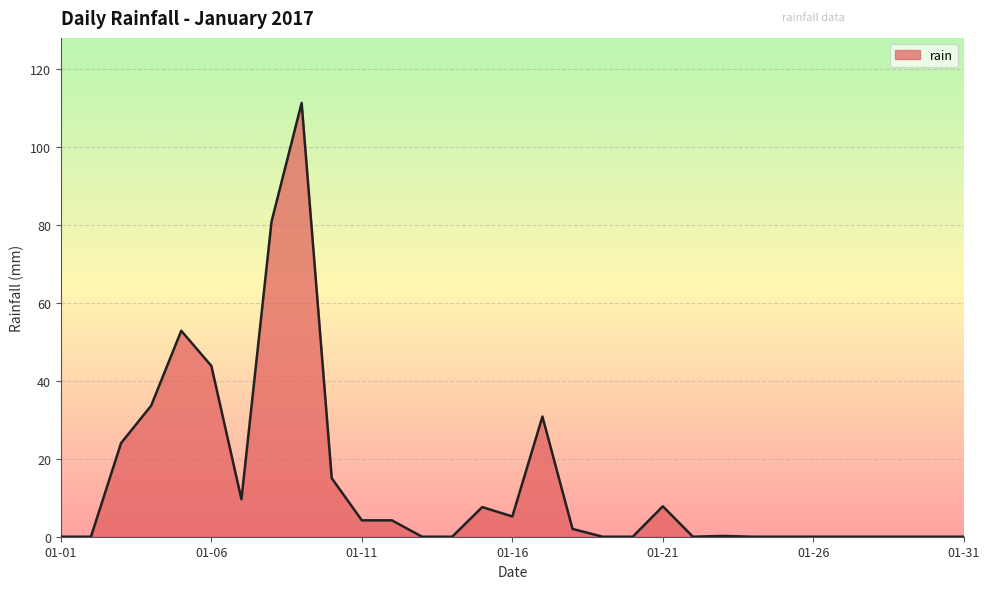

What is the greatest value displayed?

111.2